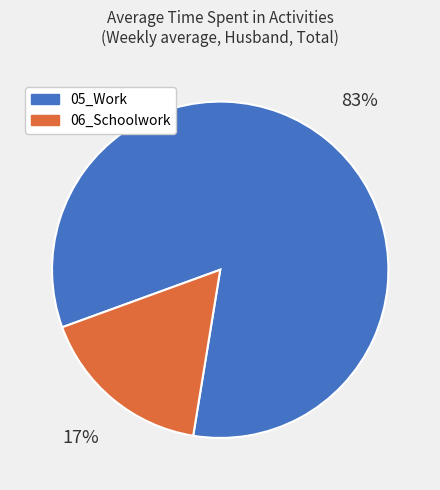

What percentage is the 06_Schoolwork slice, to the nearest percent?

17%